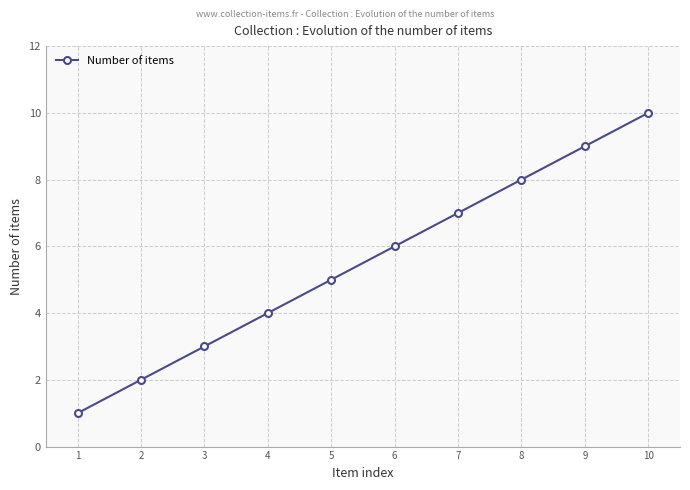

What is the value of the 9th point from the left?

9